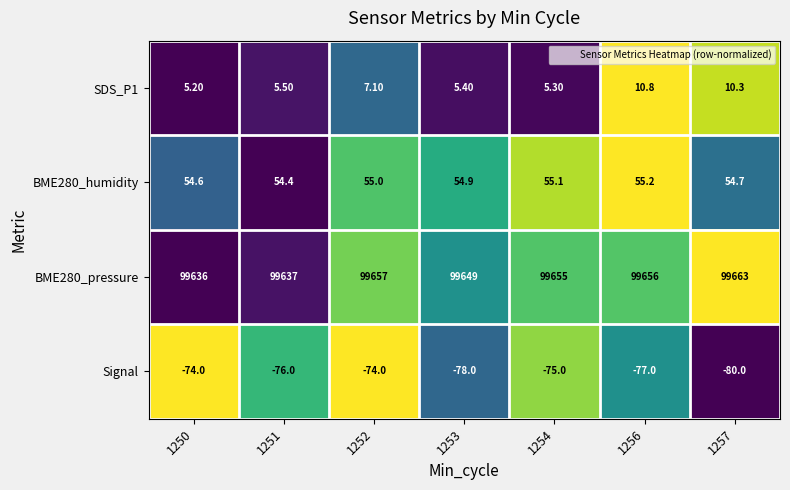

At how many categories does at least one series exceed 0?

7